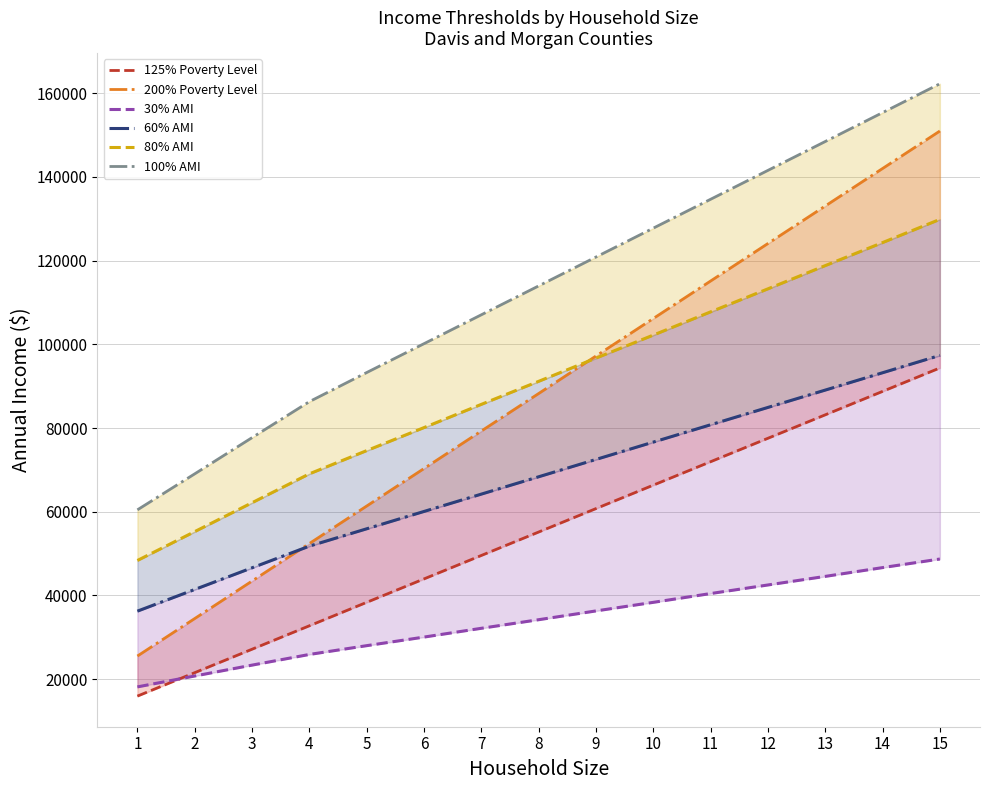

What is the sum of all 100% AMI values?

1698750.0